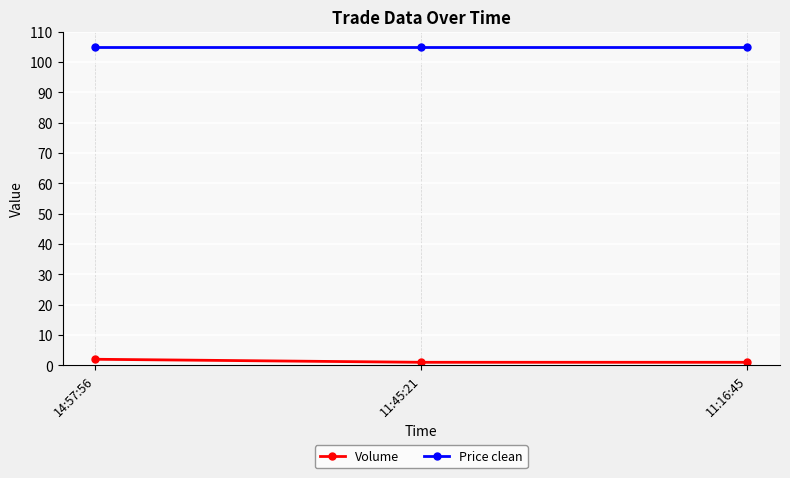

What is the maximum value for Price clean?

105